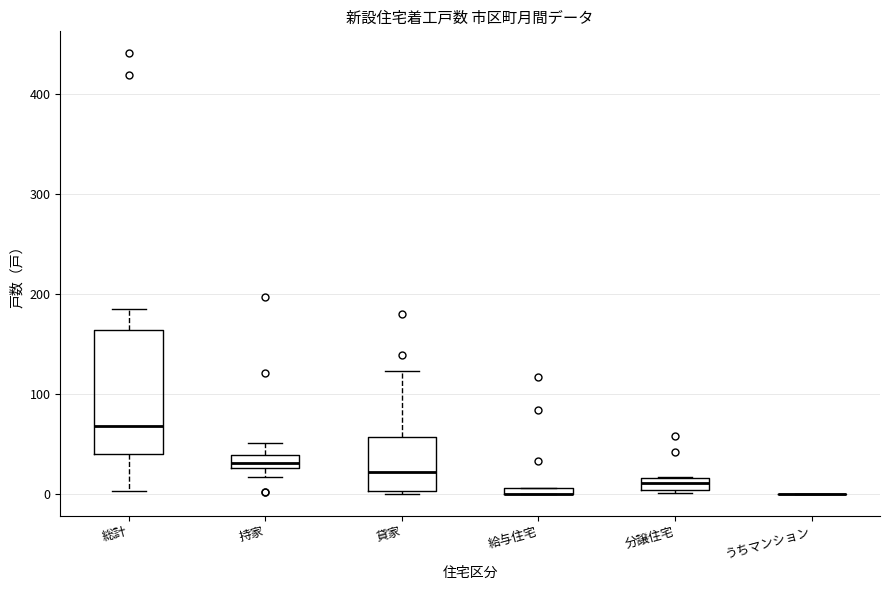

Comparing the boxes themselves (not the whiskers), which one is the tallest?

総計